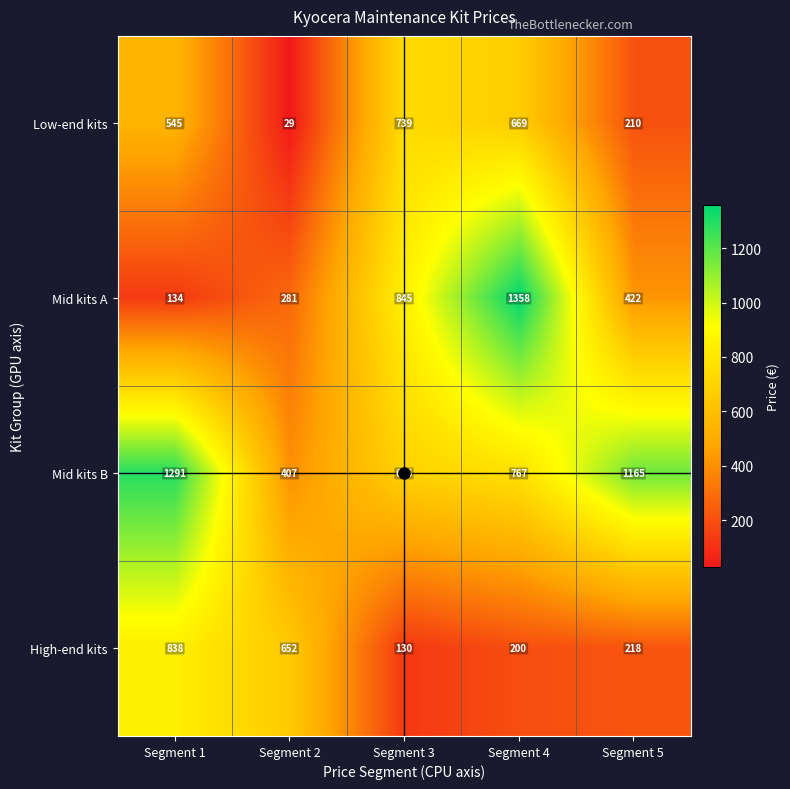

Count the number of categories in the chart.

5